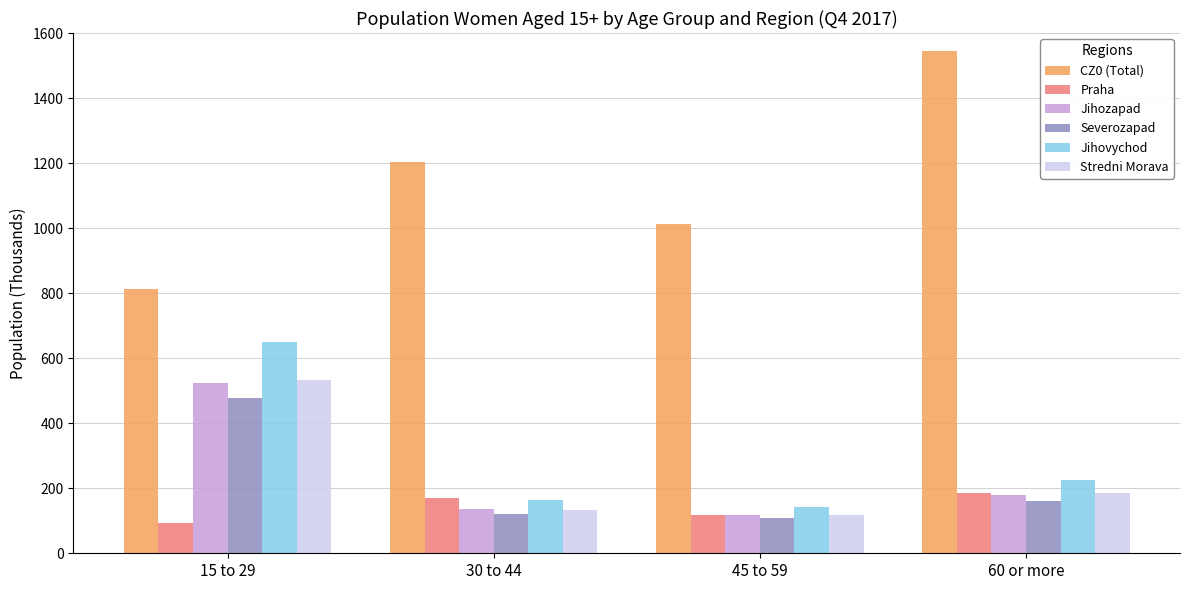

Which category has the highest value in the Severozapad series?

15 to 29